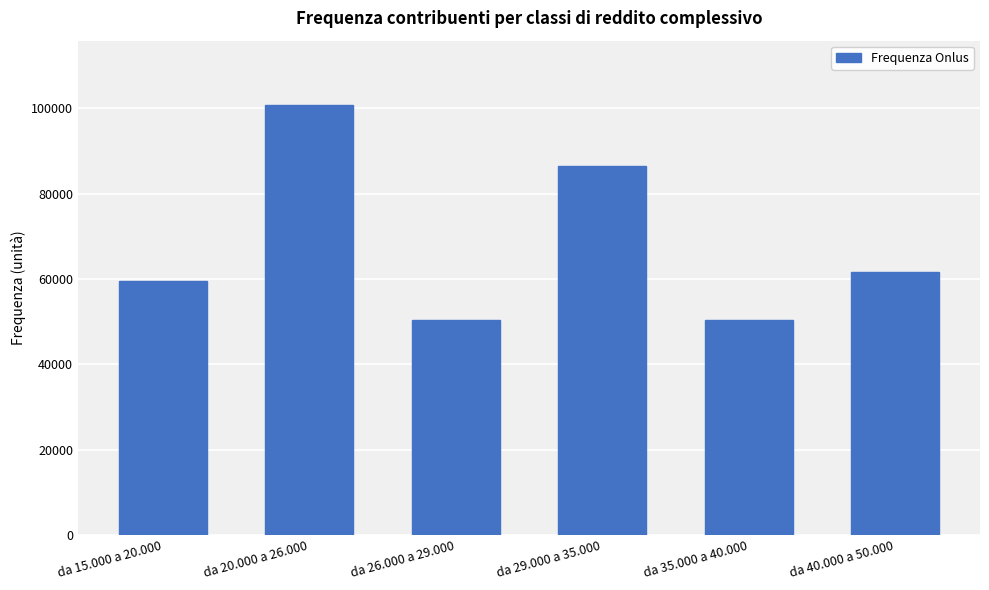

What is the change in value from da 15.000 a 20.000 to da 29.000 a 35.000?

+26837